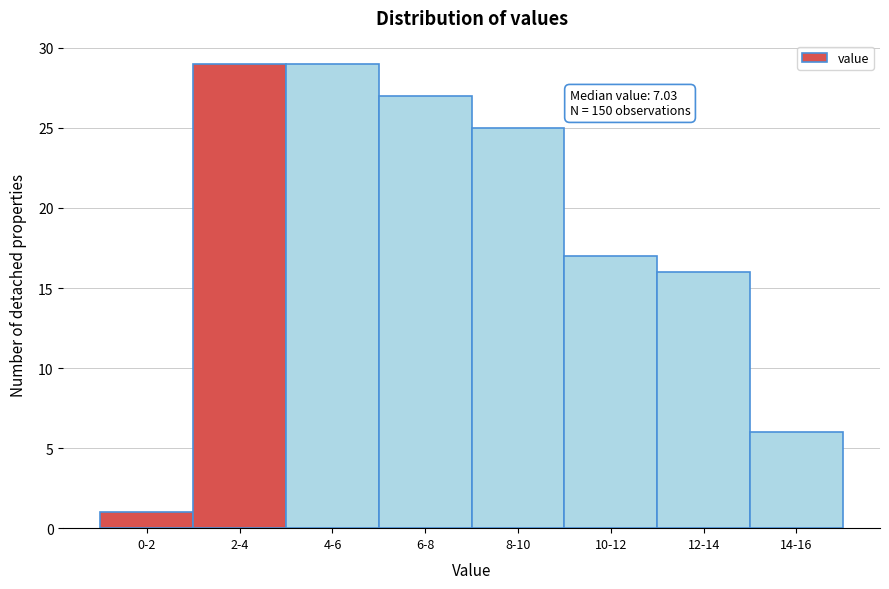

Reading left to right, list all the values displayed in this chart.

0-2=1	2-4=29	4-6=29	6-8=27	8-10=25	10-12=17	12-14=16	14-16=6